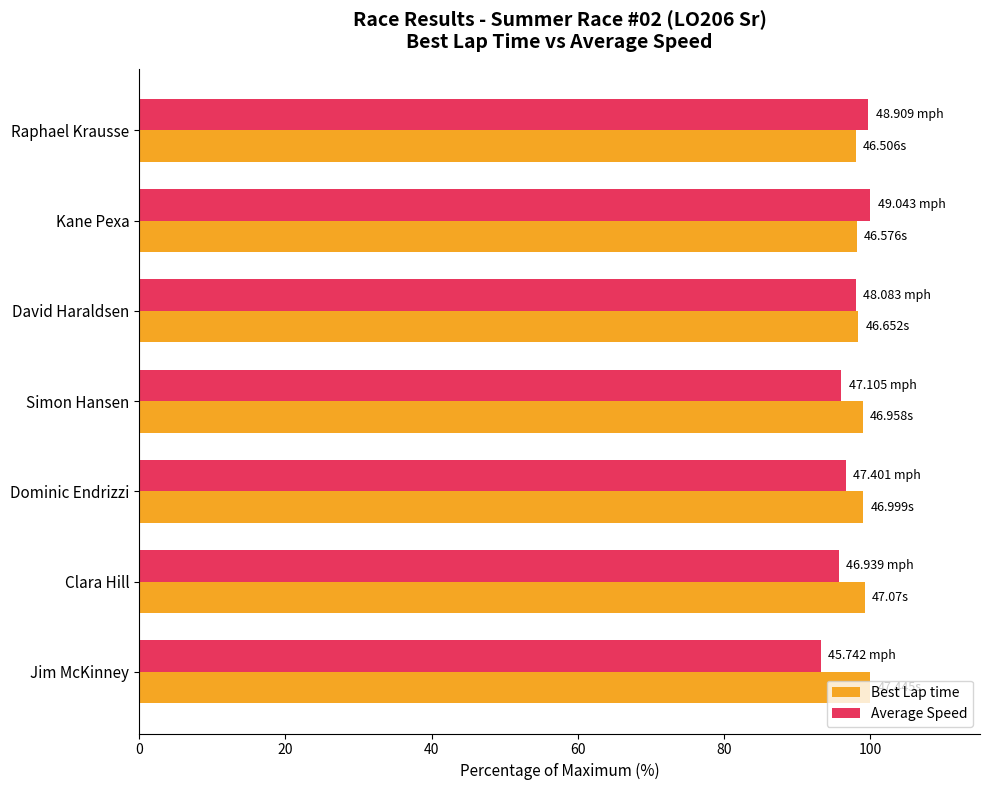

What is the average value of the Average Speed series?

97.1